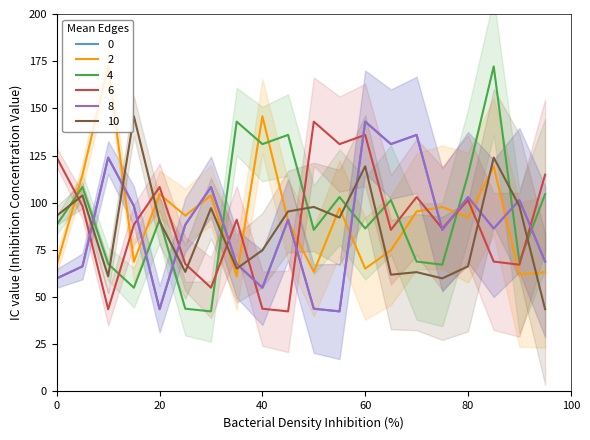

At how many categories does at least one series exceed 133?

9